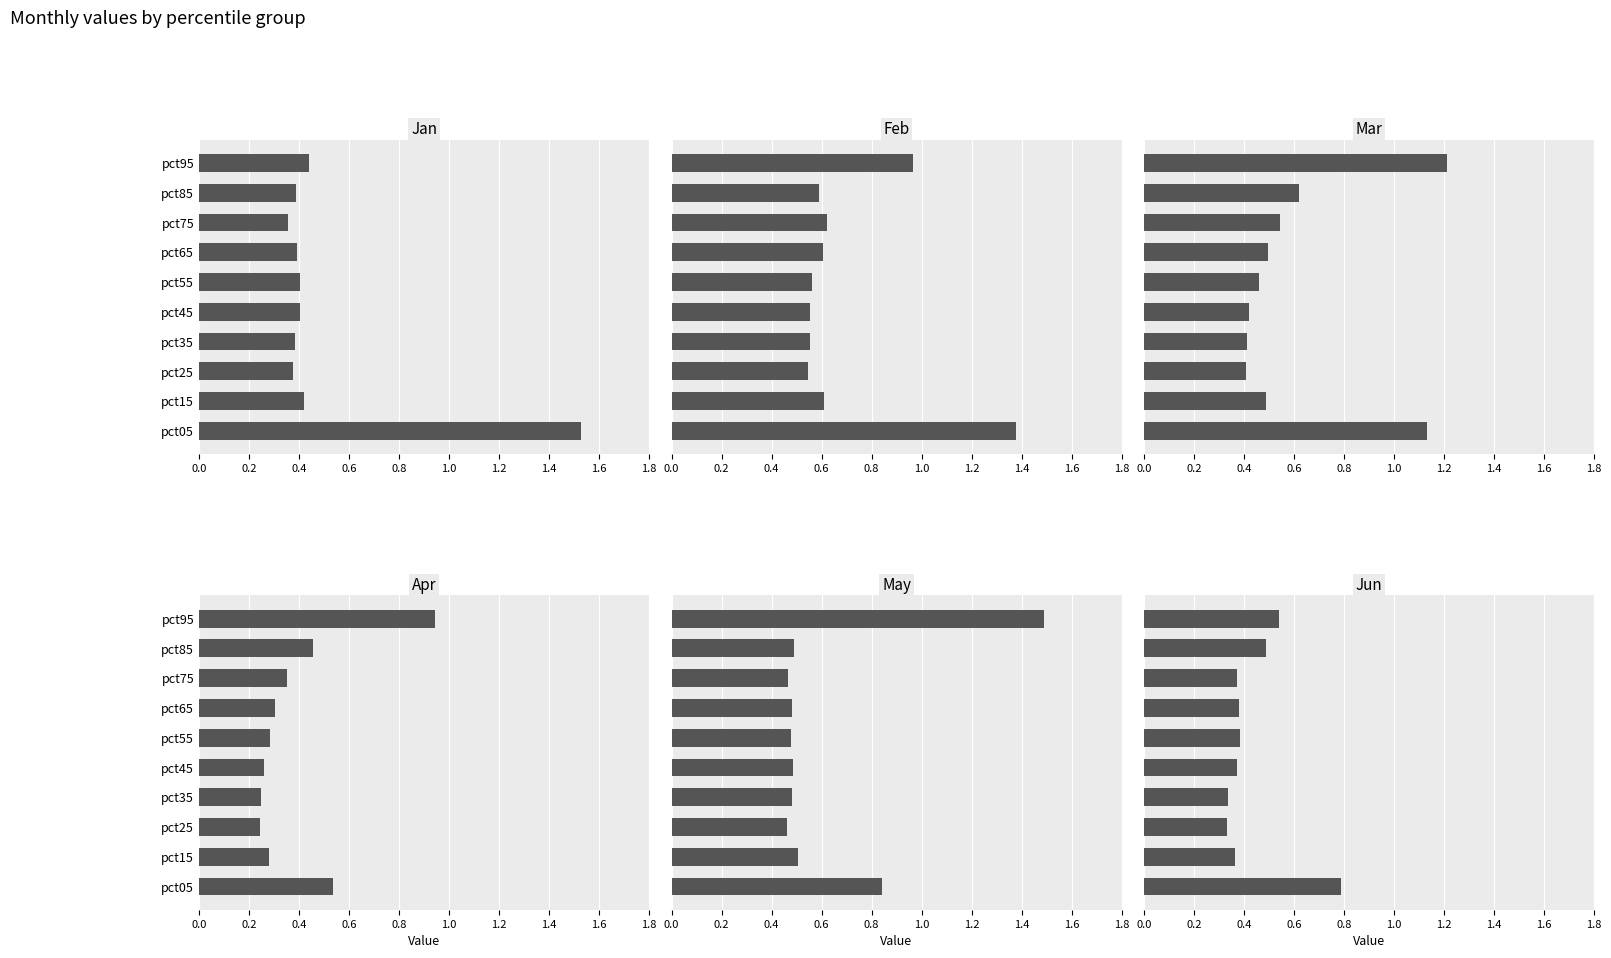

Reading right to left, extract all data points from this chart.

Jan: 0.4	0.4	0.4	0.4	0.4	0.4	0.4	0.4	0.4	1.5
Feb: 1.0	0.6	0.6	0.6	0.6	0.6	0.6	0.5	0.6	1.4
Mar: 1.2	0.6	0.5	0.5	0.5	0.4	0.4	0.4	0.5	1.1
Apr: 0.9	0.5	0.4	0.3	0.3	0.3	0.2	0.2	0.3	0.5
May: 1.5	0.5	0.5	0.5	0.5	0.5	0.5	0.5	0.5	0.8
Jun: 0.5	0.5	0.4	0.4	0.4	0.4	0.3	0.3	0.4	0.8